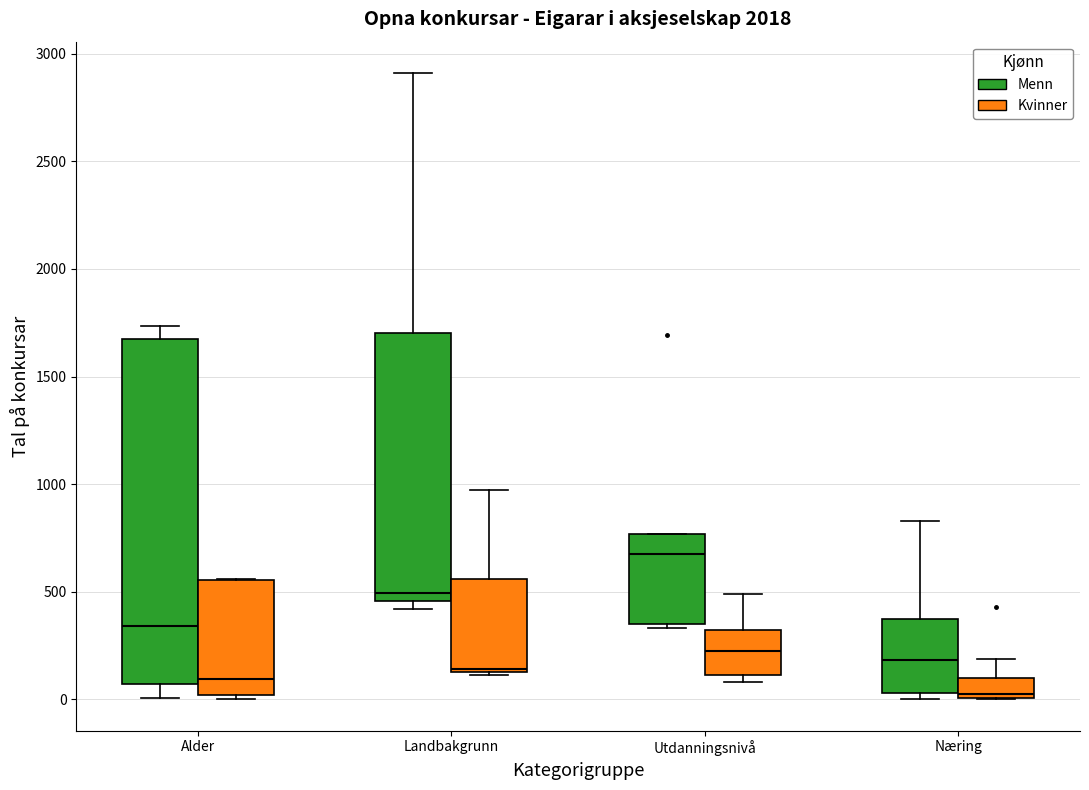

Reading left to right, transcribe this box plot: for each box, give where its median line is, the range the box spans, and where its two whiskers end, as read against the y-axis. The values are not printed on the chart, so give them approximately, as read against the axis.

Alder (Menn): median 350, box 50 to 1700, whiskers 0 to 1750
Alder (Kvinner): median 100, box 0 to 550, whiskers 0 (just below the box's lower edge) to 550
Landbakgrunn (Menn): median 500, box 450 to 1700, whiskers 400 to 2900
Landbakgrunn (Kvinner): median 150, box 150 to 550, whiskers 100 to 950
Utdanningsnivå (Menn): median 700, box 350 to 750, whiskers 350 (just below the box's lower edge) to 750
Utdanningsnivå (Kvinner): median 200, box 100 to 300, whiskers 100 (just below the box's lower edge) to 500
Næring (Menn): median 200, box 50 to 350, whiskers 0 to 850
Næring (Kvinner): median 50, box 0 to 100, whiskers 0 to 200